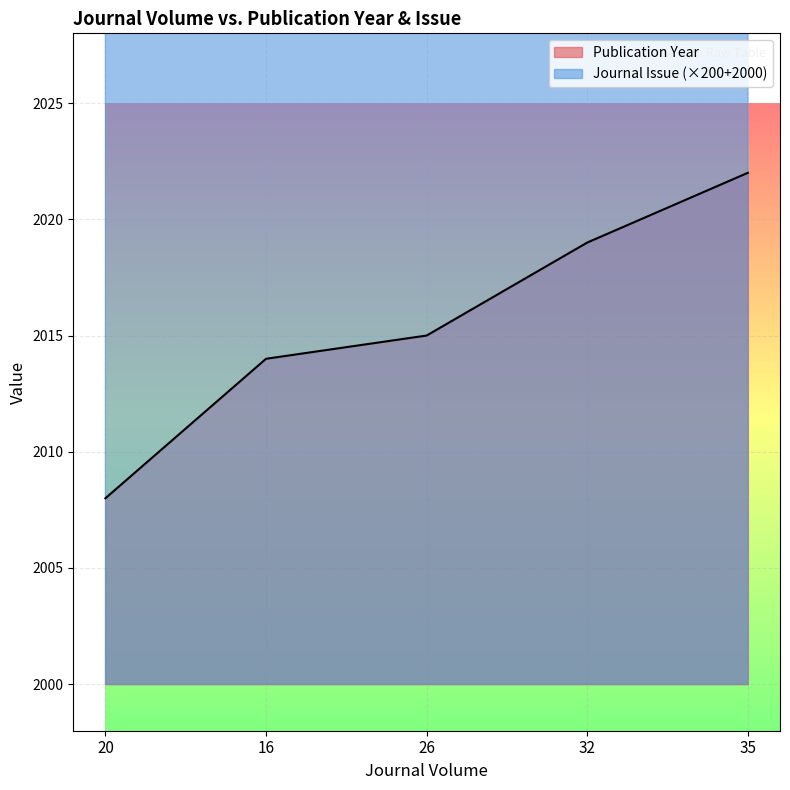

What is the difference between the second highest and minimum values in the Publication Year series?

11